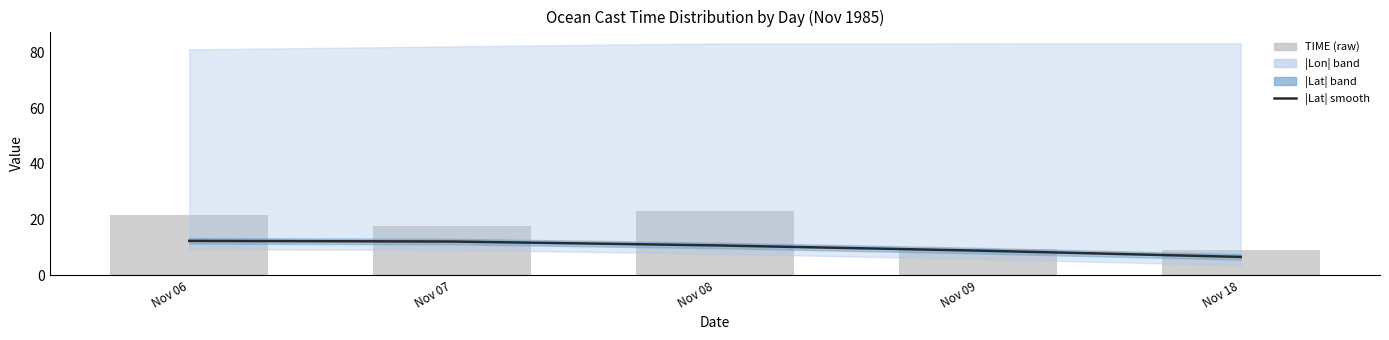

What is the difference between the second highest and second lowest values?

3.3